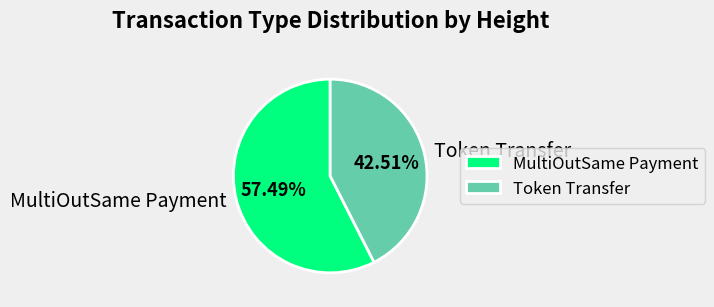

How many slices are in this pie chart?

2